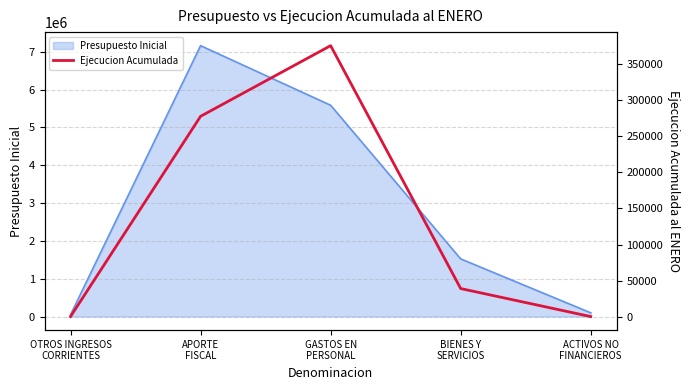

Between BIENES Y
SERVICIOS and OTROS INGRESOS
CORRIENTES, which is larger?

BIENES Y
SERVICIOS